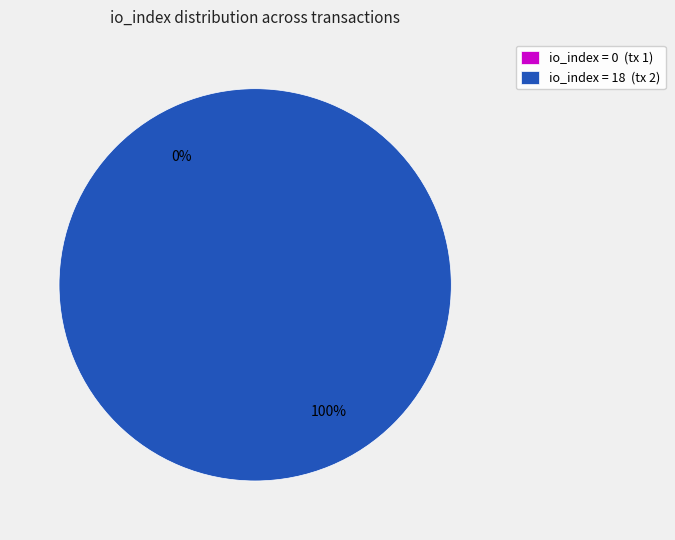

What is the change in value from io_index_0 to io_index_18?

+18